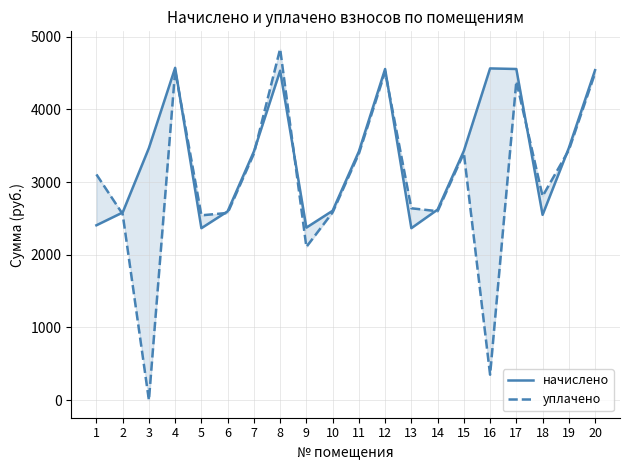

What is the difference between the highest and lowest values at 3?

3468.5